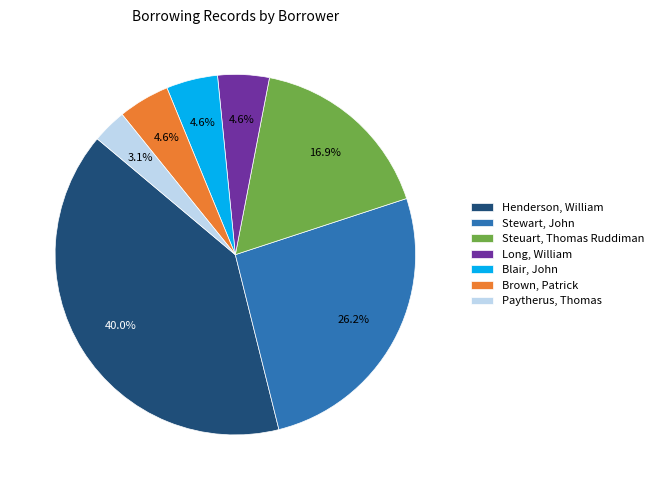

True or false: Paytherus, Thomas accounts for 3% of the total.

True